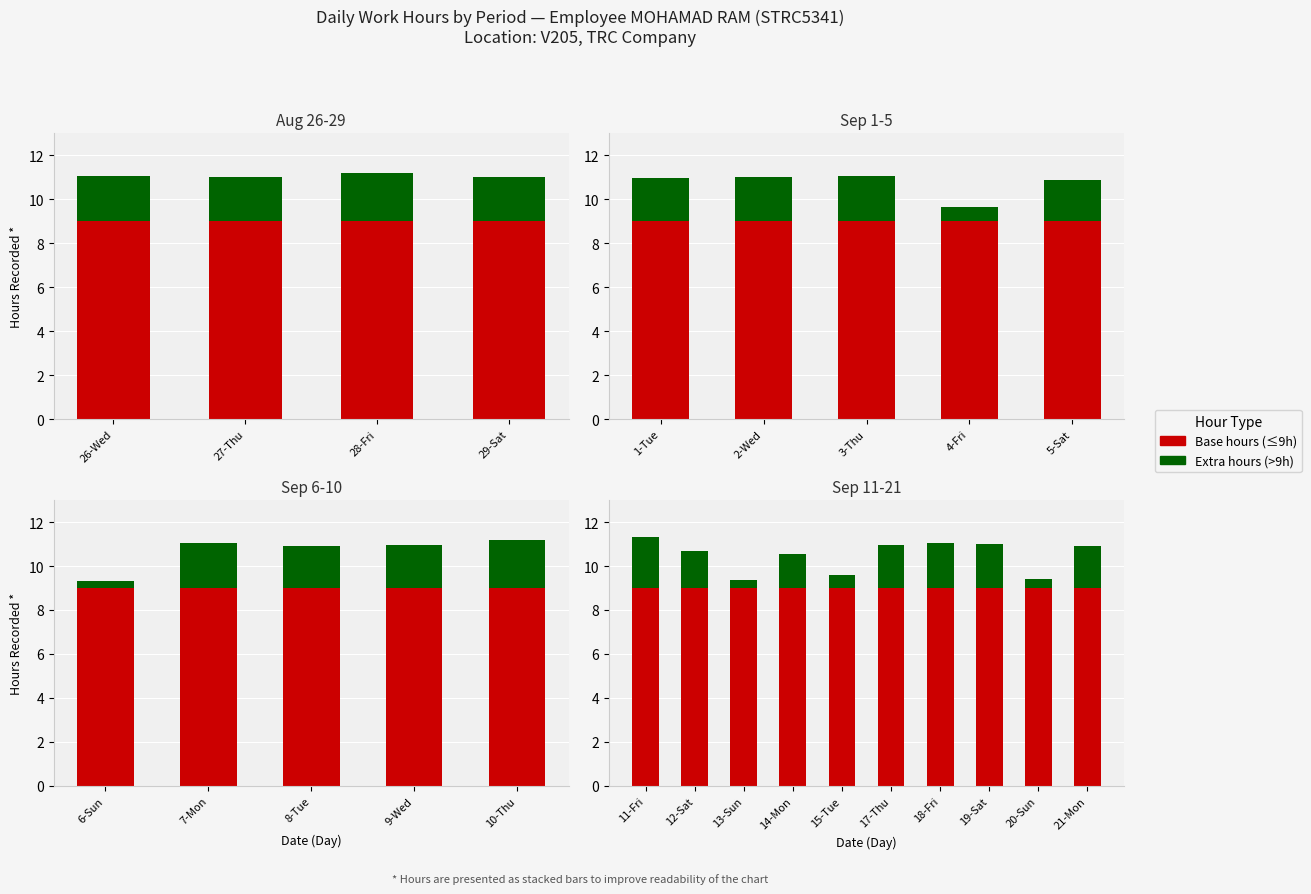

What are all the series names shown in the legend?

Base hours (≤9h), Extra hours (>9h)